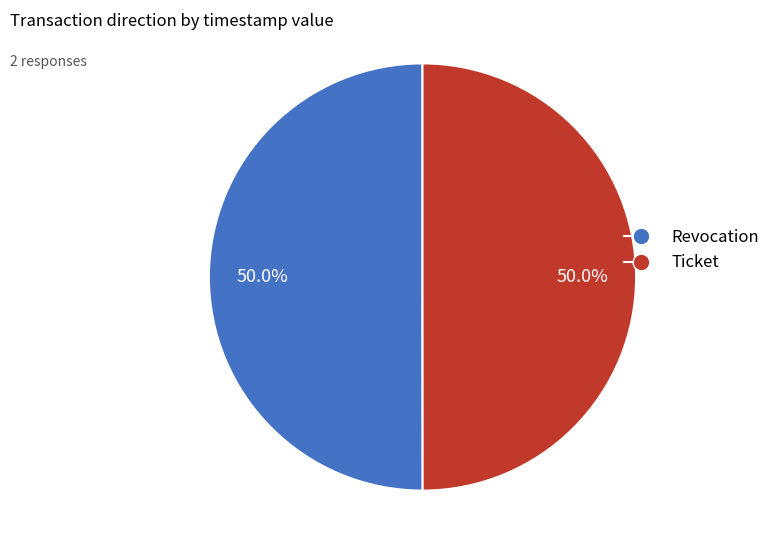

Do Ticket and Revocation together represent more than half of the pie?

Yes